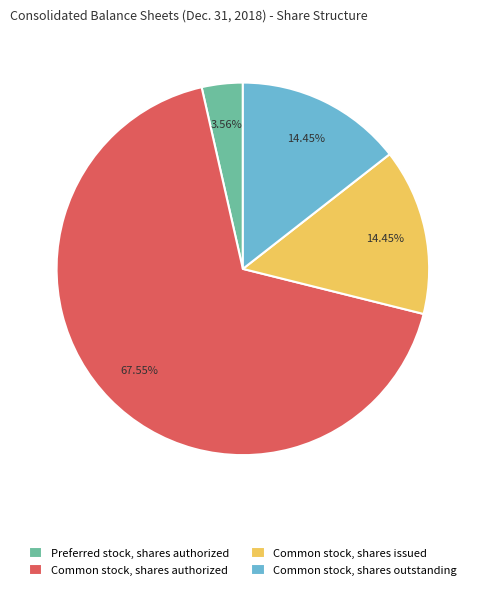

Combined, do Common stock, shares issued and Common stock, shares outstanding account for over 50%?

No